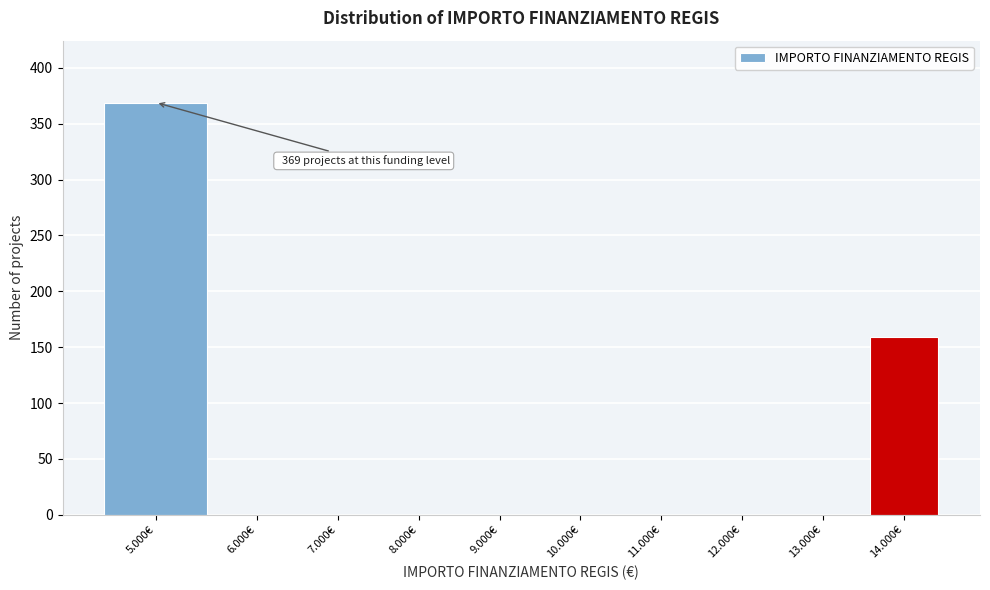

Reading right to left, list all the values displayed in this chart.

14.000€=159	13.000€=0	12.000€=0	11.000€=0	10.000€=0	9.000€=0	8.000€=0	7.000€=0	6.000€=0	5.000€=369